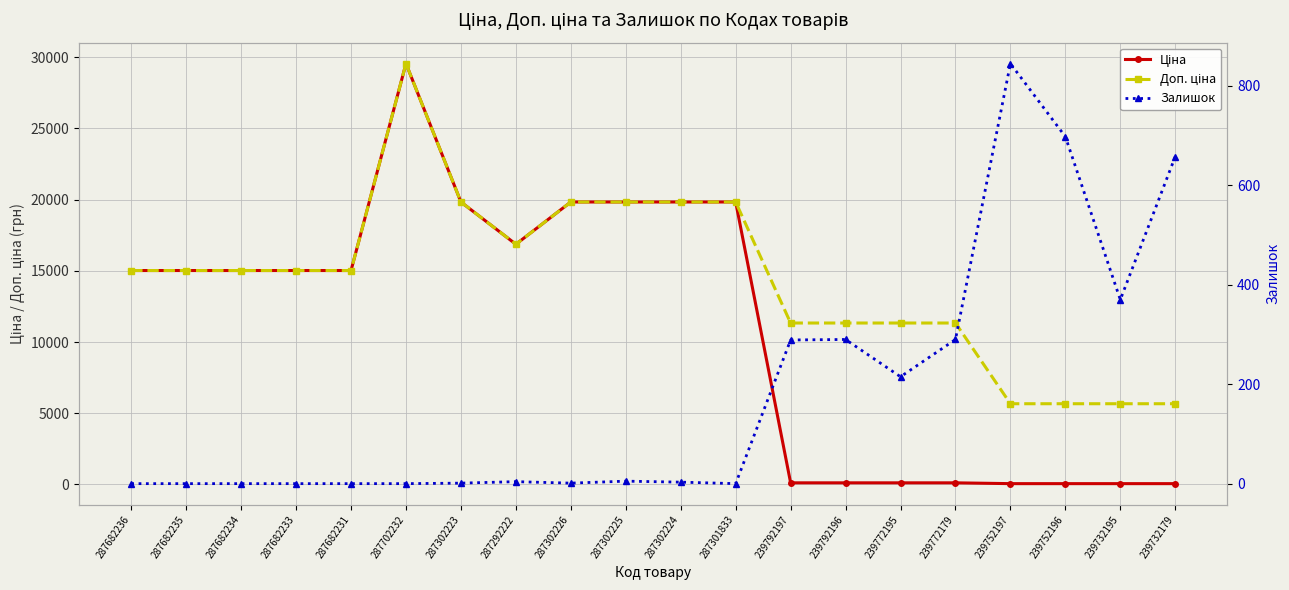

Which label corresponds to the largest value in the chart?

287702232